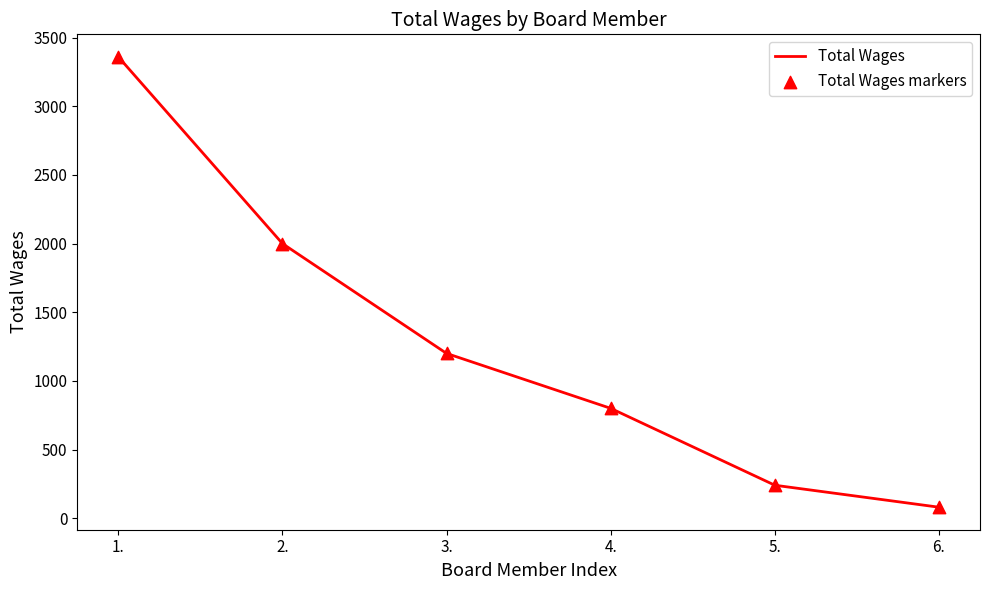

What is the greatest value displayed?

3360